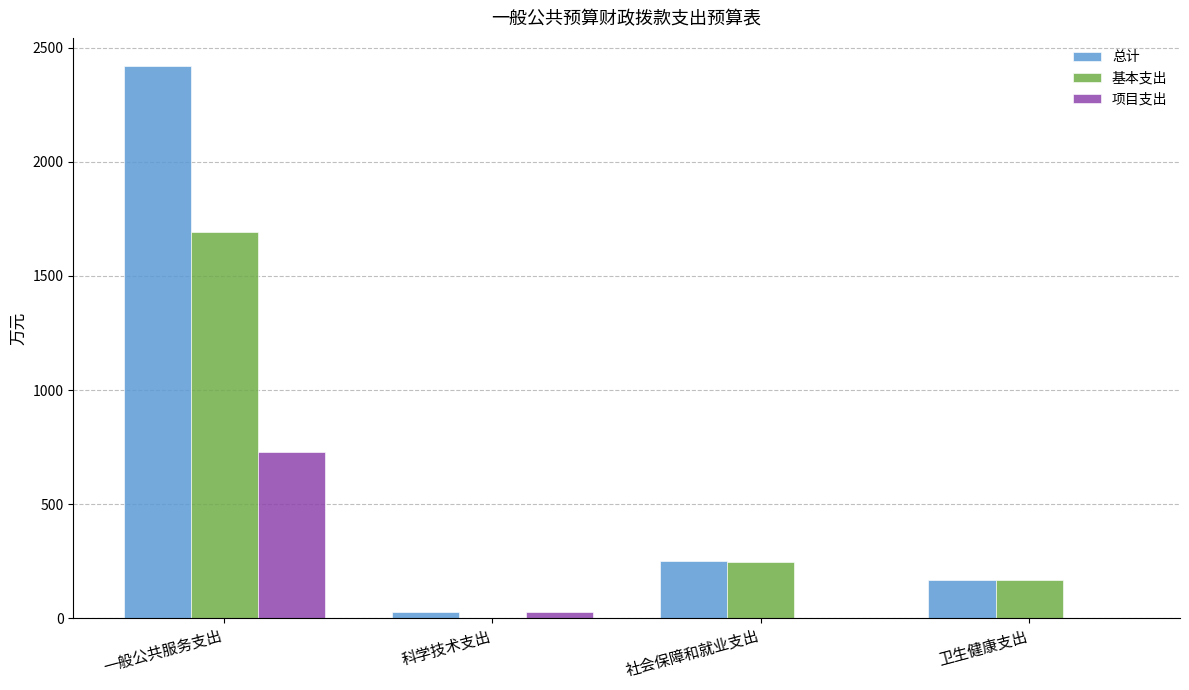

Which category has the highest value across all series?

一般公共服务支出